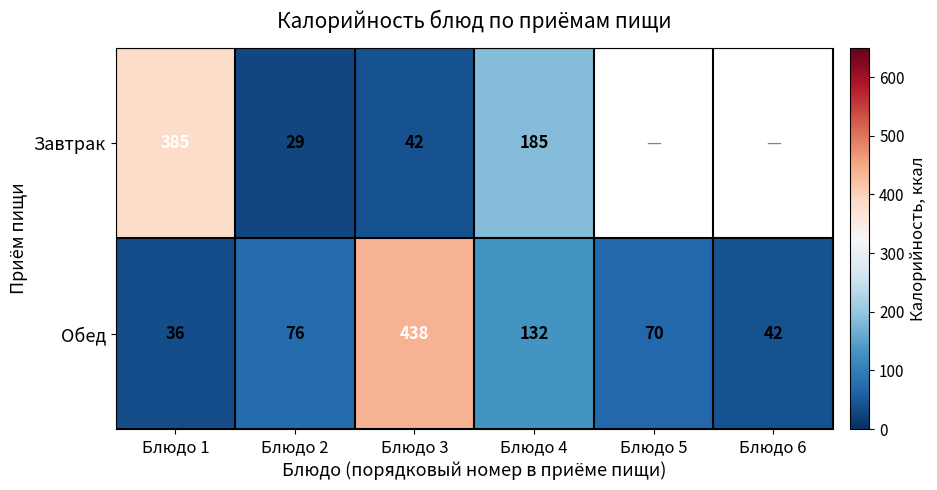

Rank the categories by Обед value from lowest to highest.

Блюдо 1, Блюдо 6, Блюдо 5, Блюдо 2, Блюдо 4, Блюдо 3